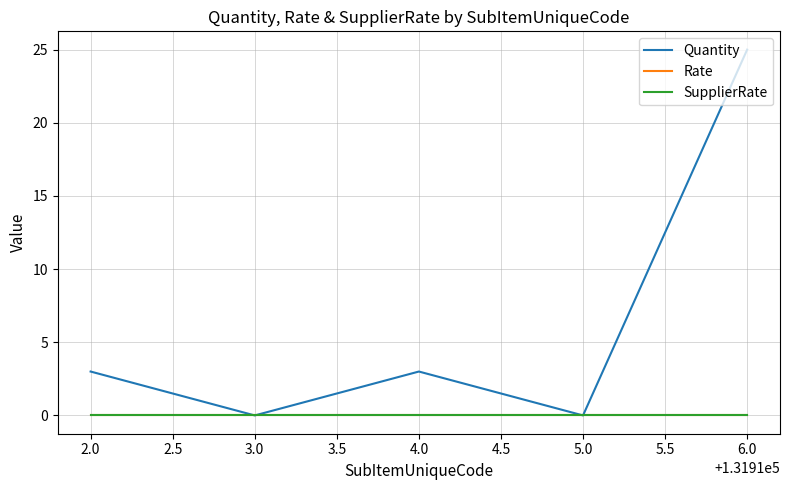

Does the chart display data point markers on the line(s)?

No